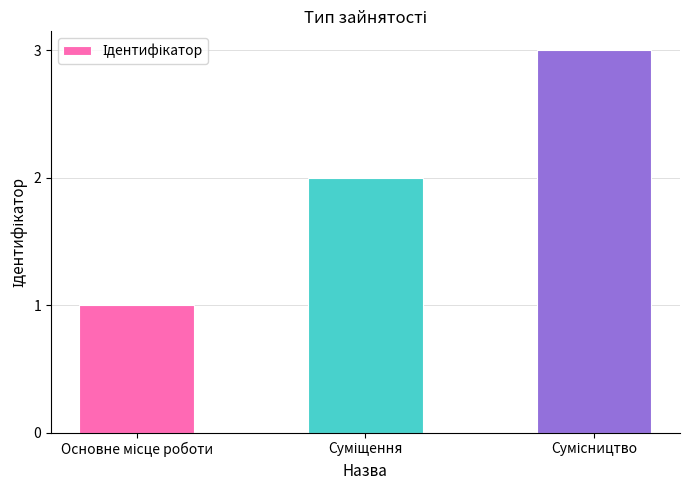

What is the greatest value displayed?

3